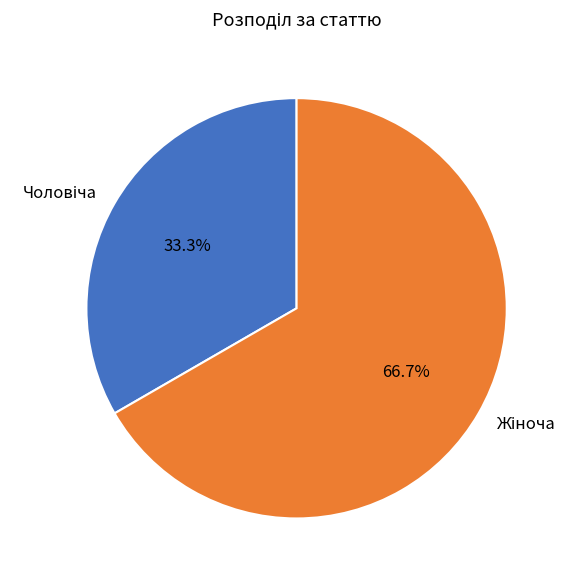

Count the number of slices in the pie.

2